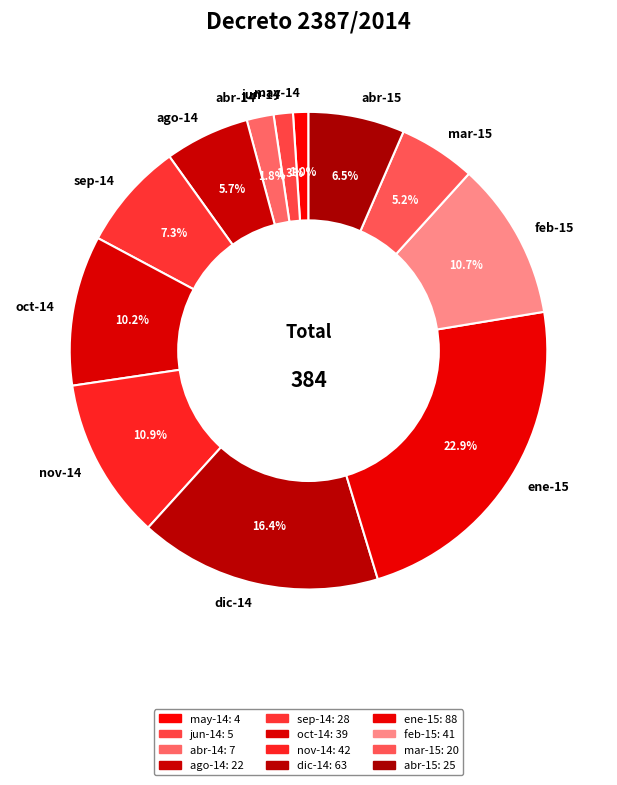

How many slices are in this pie chart?

12